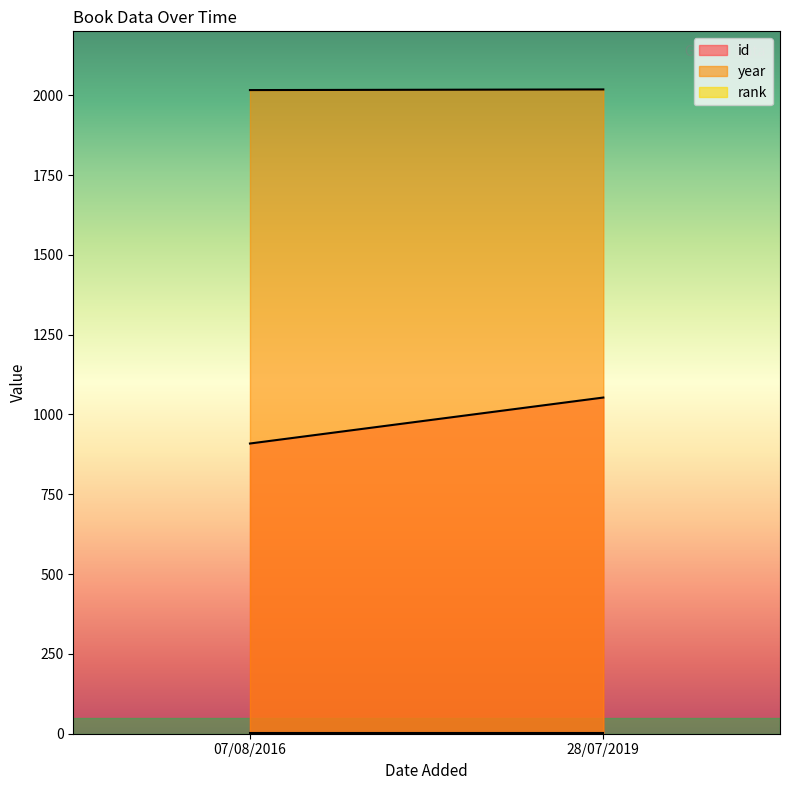

What are all the series names shown in the legend?

id, year, rank